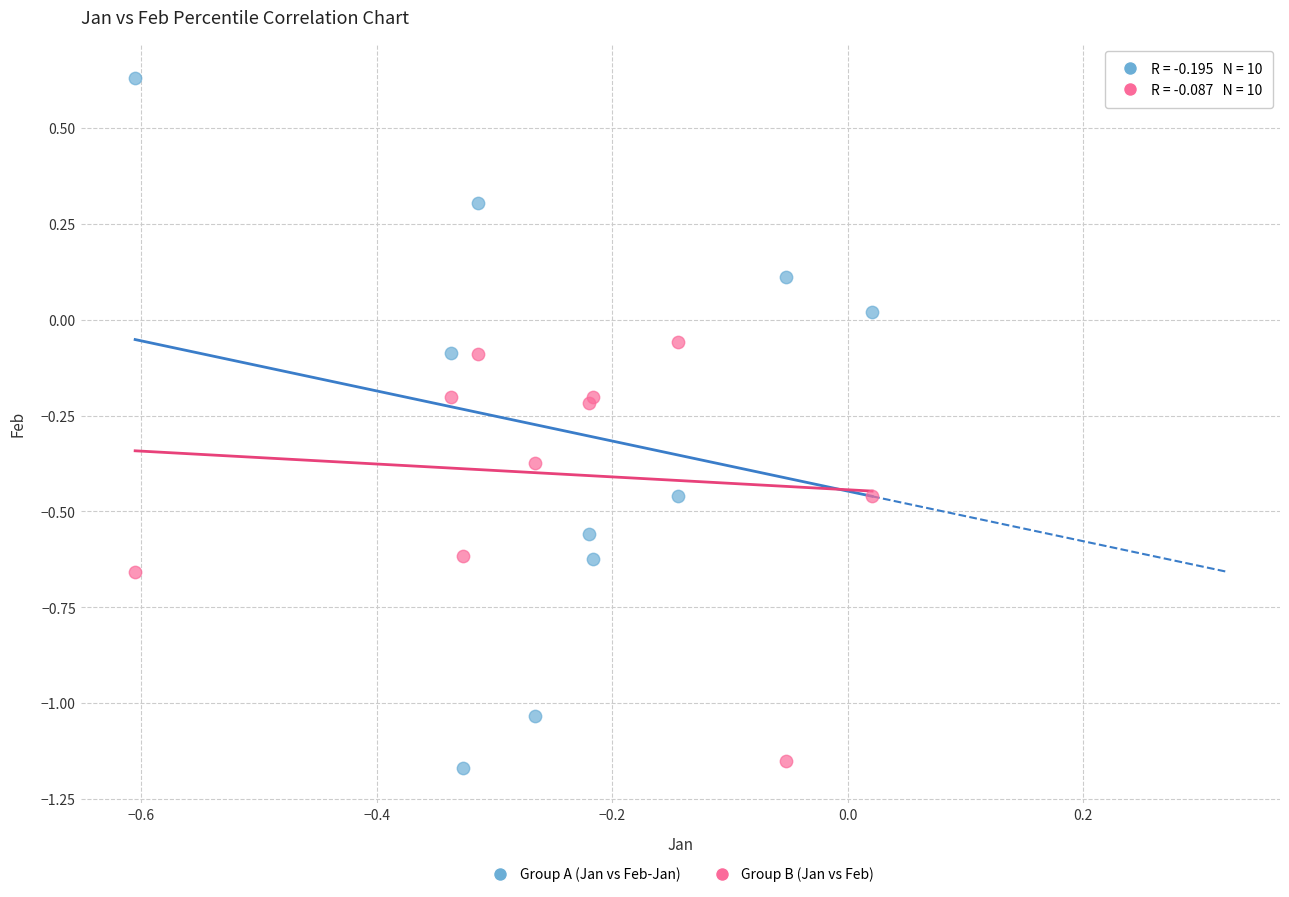

Which series contains the highest Y value?

Group A (Jan vs Feb-Jan)